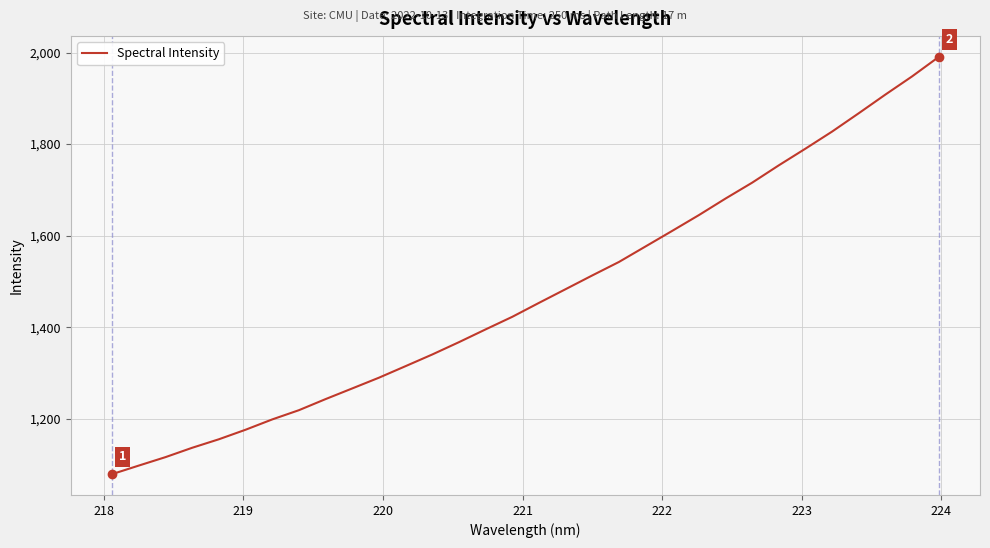

What is the difference between the maximum and minimum values?

911.5